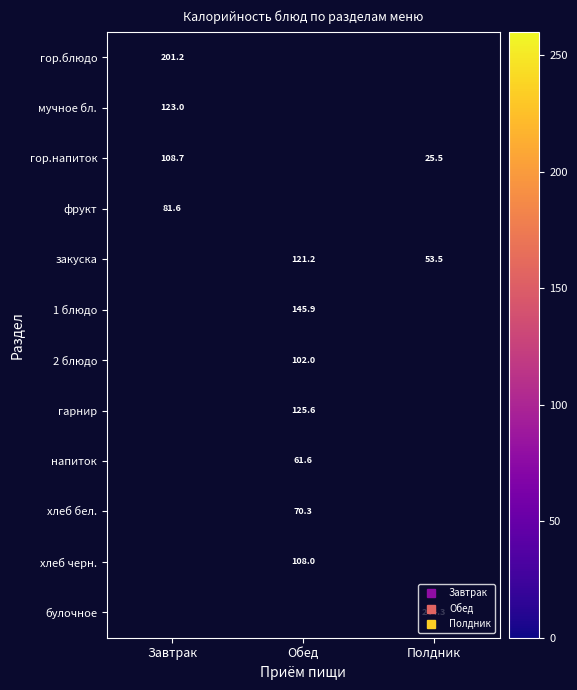

Between Полдник and Завтрак, which is larger?

Завтрак